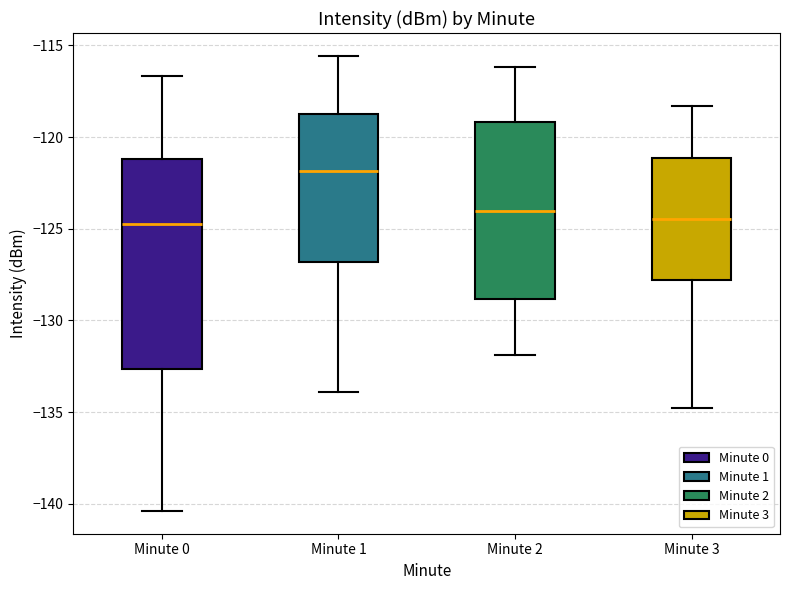

Where is the lower edge of the box for Minute 1 on the y-axis? The values are not printed on the chart, so give them approximately, as read against the axis.

-127.0